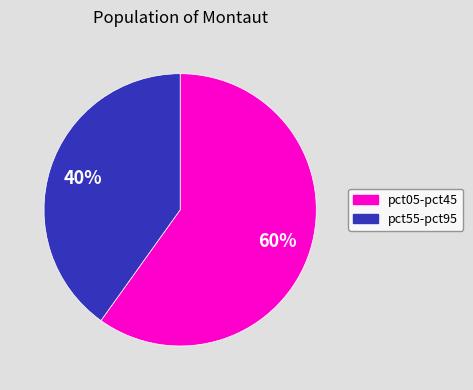

To the nearest percent, what is the difference between the largest and smallest slice percentages?

20%